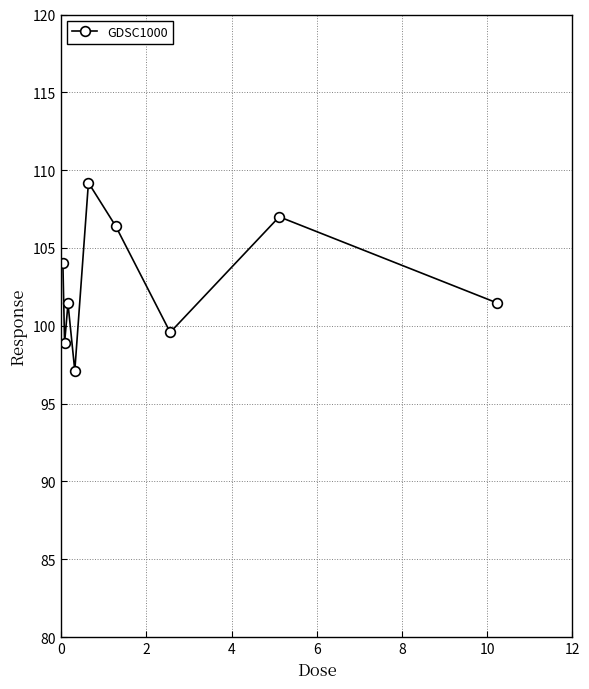

How many interior local peaks (higher than both neighbors) does the data have?

3